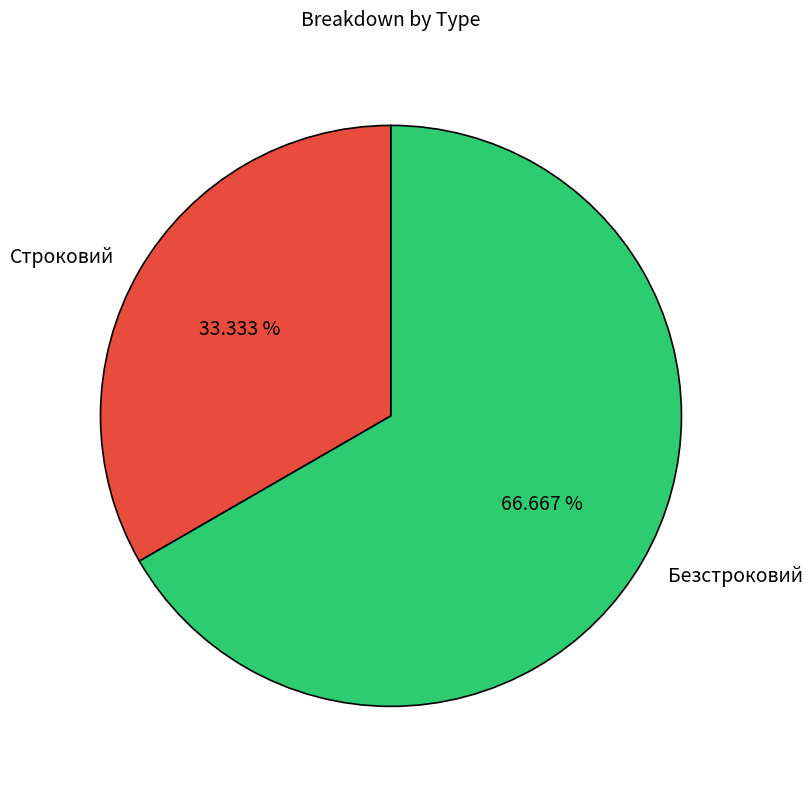

To the nearest percent, what is the difference between the largest and smallest slice percentages?

33%